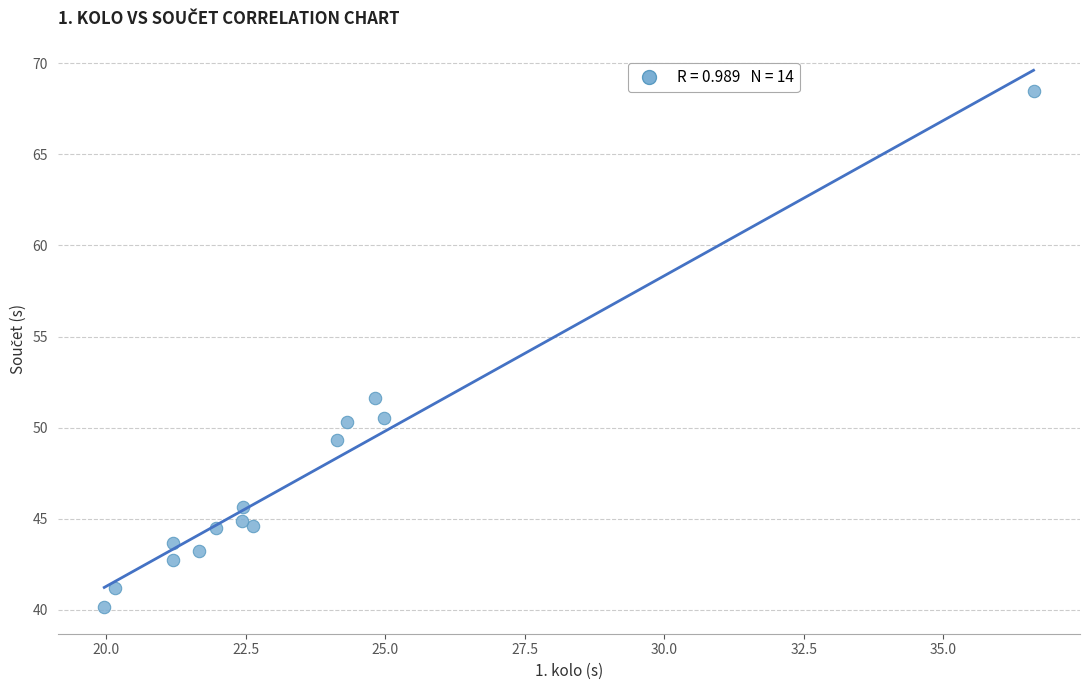

What Y value in the scatter plot is closest to 54?

51.6